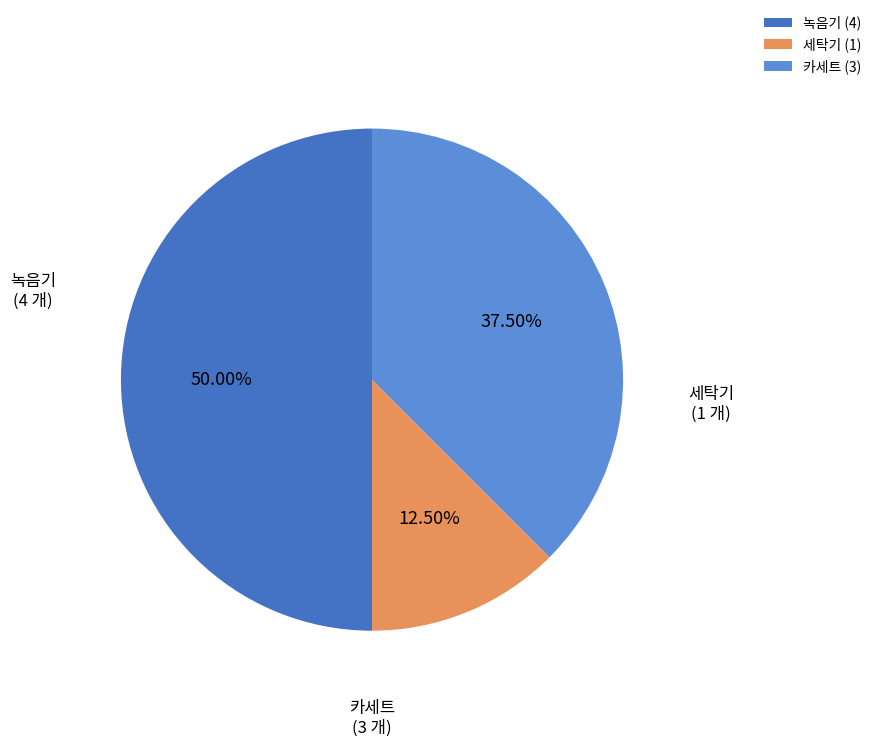

Combined, do 녹음기 and 카세트 account for over 50%?

Yes